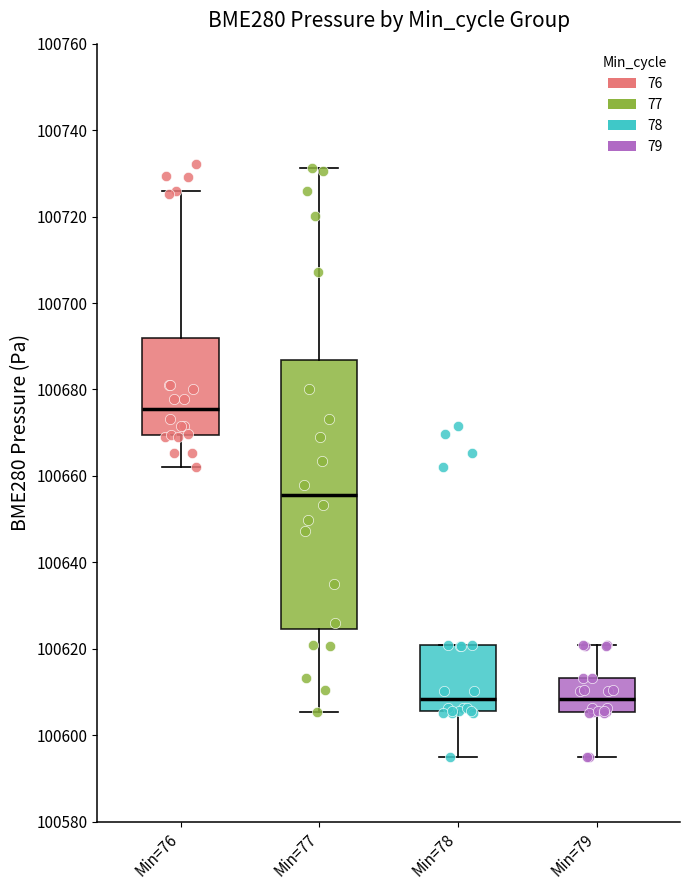

Which box's median line is the highest?

Min=76